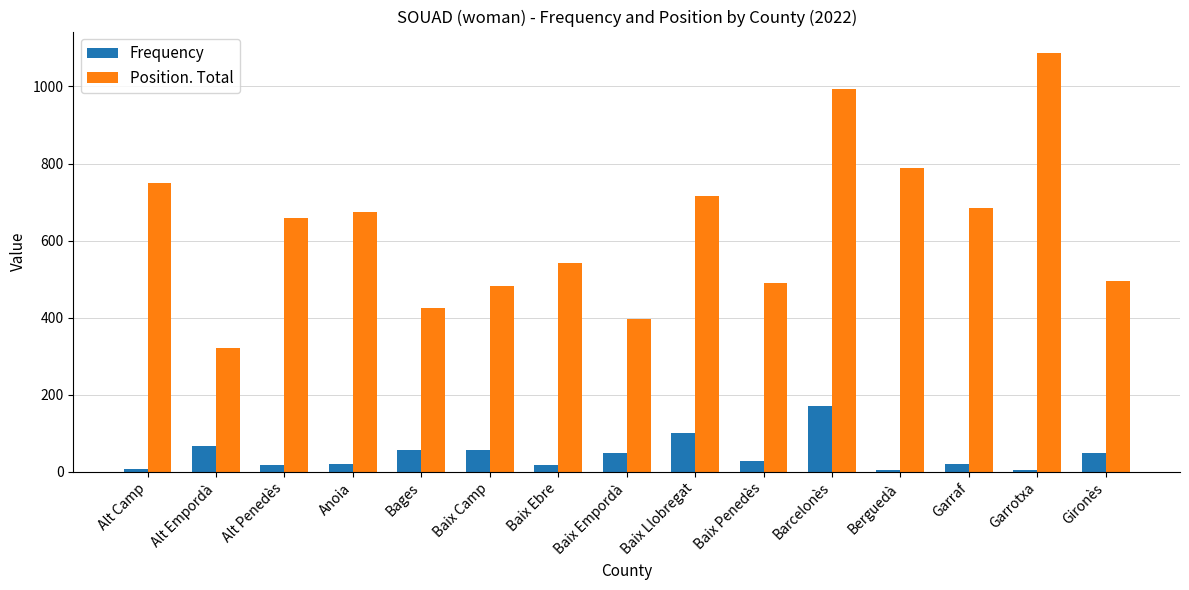

Which series changed the most between Baix Empordà and Garrotxa?

Position. Total